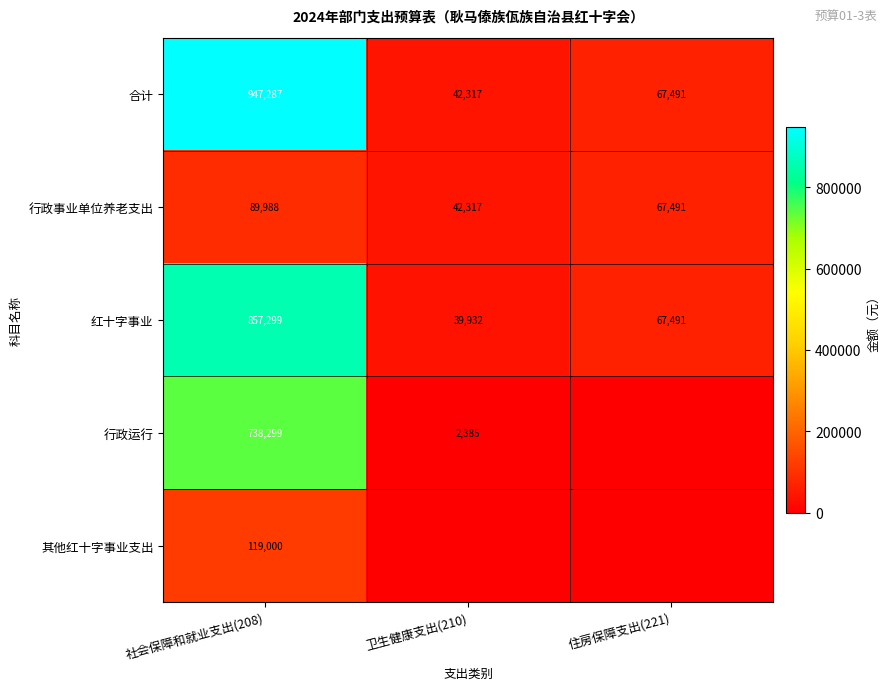

The value of 红十字事业 at 社会保障和就业支出(208) is 532191. True or false?

False